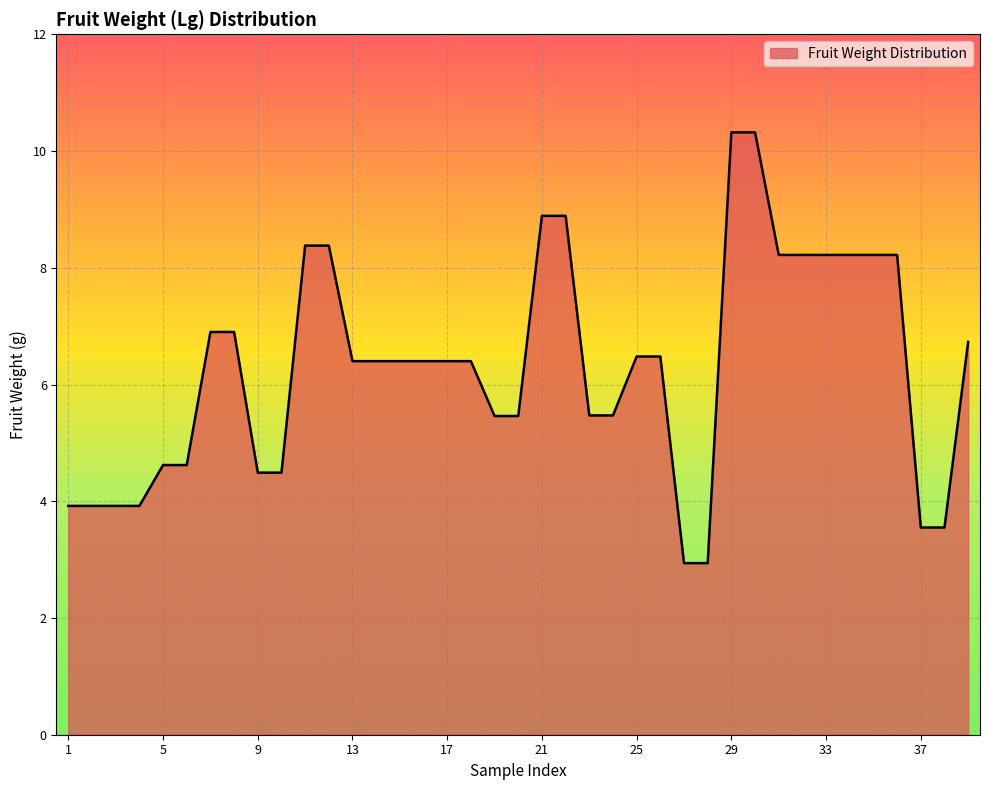

How many lines are shown in the chart?

1